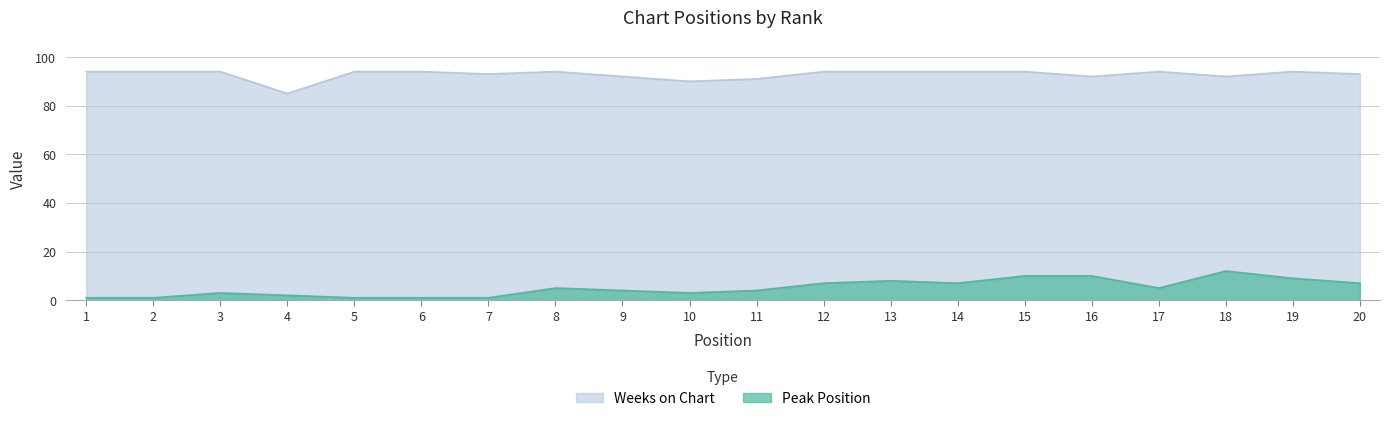

Reading left to right, list all the values displayed in this chart.

Peak Position: 1=1	2=1	3=3	4=2	5=1	6=1	7=1	8=5	9=4	10=3	11=4	12=7	13=8	14=7	15=10	16=10	17=5	18=12	19=9	20=7
Weeks on Chart: 1=94	2=94	3=94	4=85	5=94	6=94	7=93	8=94	9=92	10=90	11=91	12=94	13=94	14=94	15=94	16=92	17=94	18=92	19=94	20=93